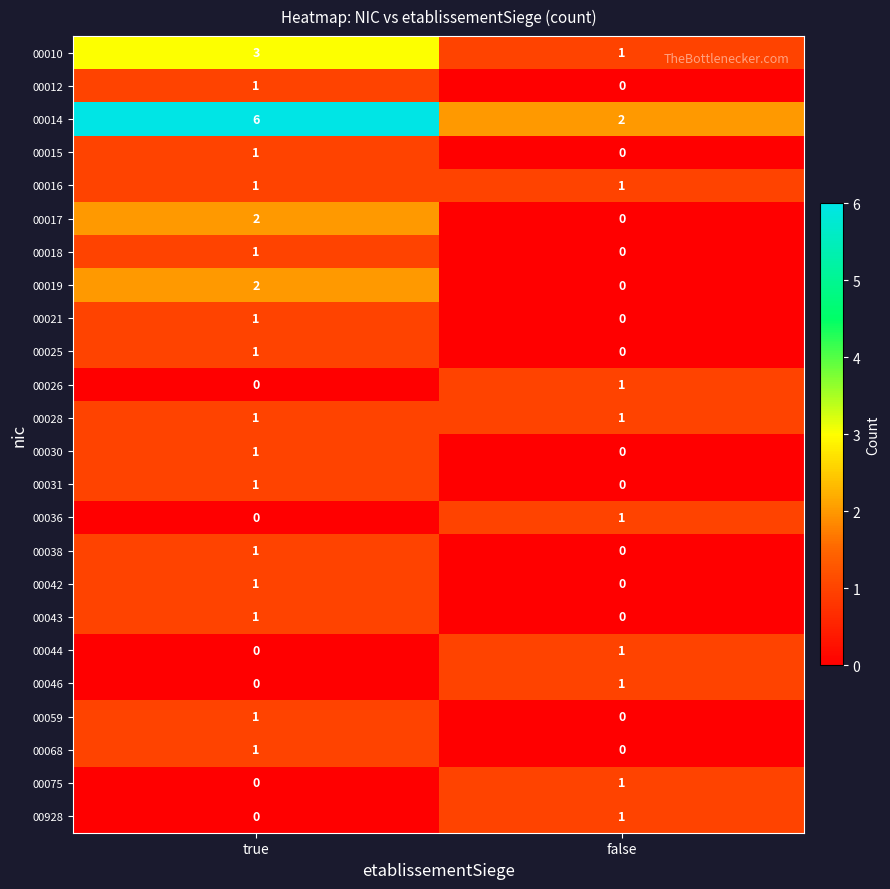

What is the total value across all series at true?

27